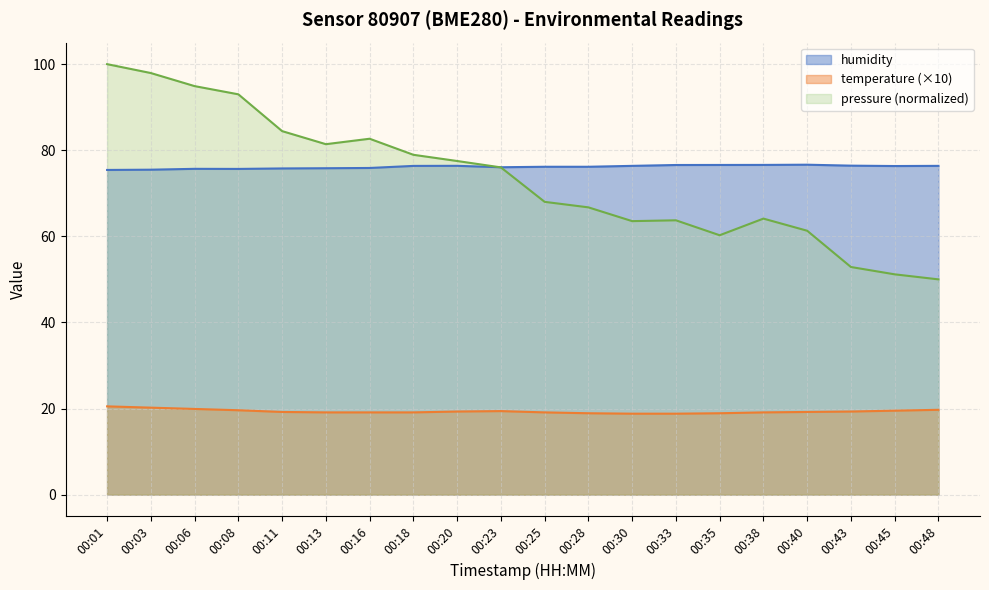

Where does the pressure series first go above 76?

00:01